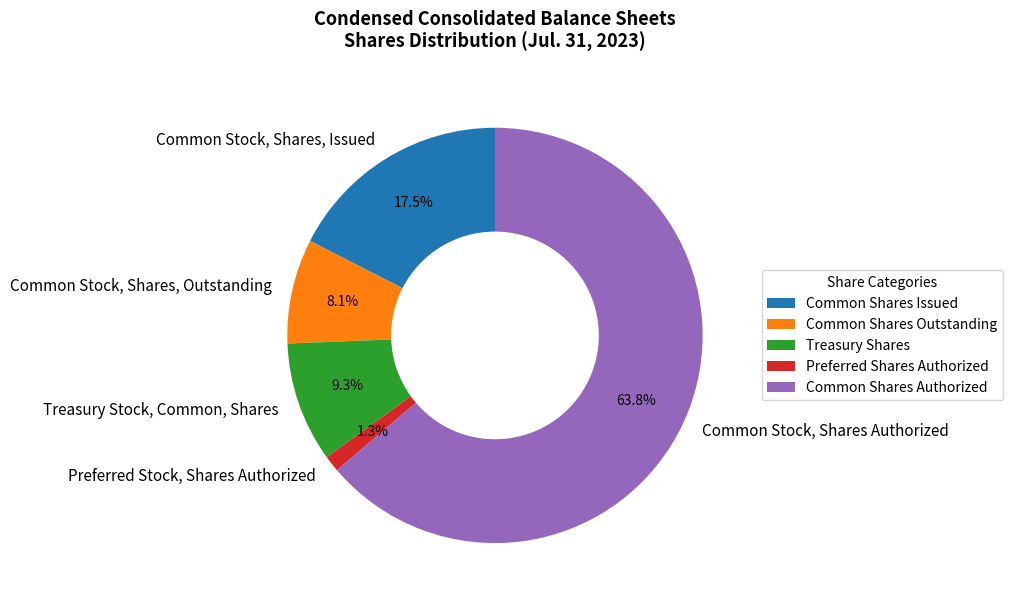

To the nearest percent, what is the average slice percentage?

20%